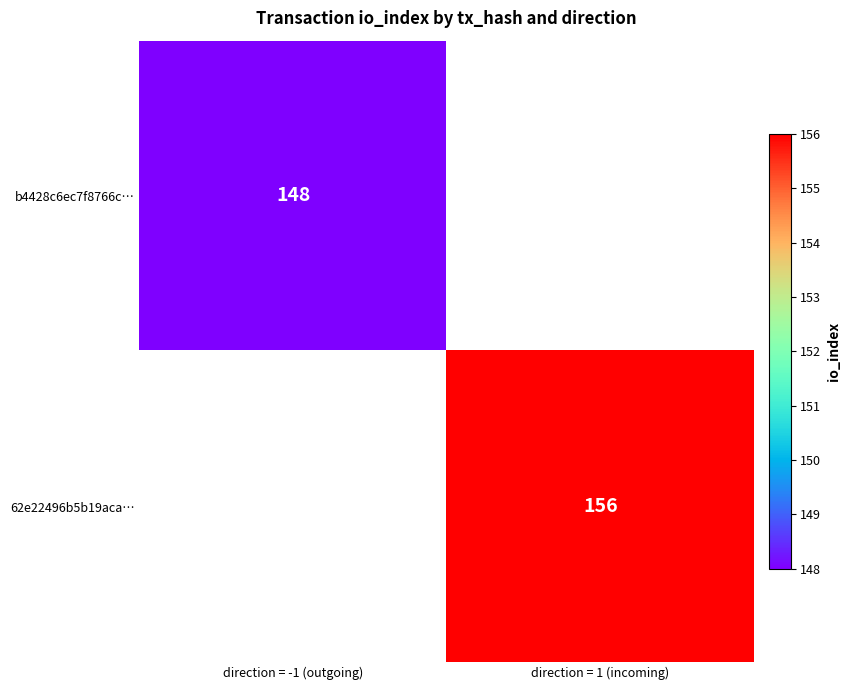

The value of 62e22496b5b19aca… at direction = 1 (incoming) is 85. True or false?

False